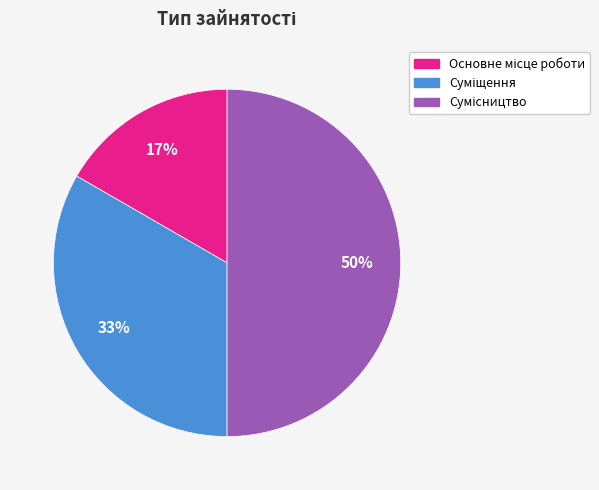

To the nearest percent, what is the difference between the largest and smallest slice percentages?

33%